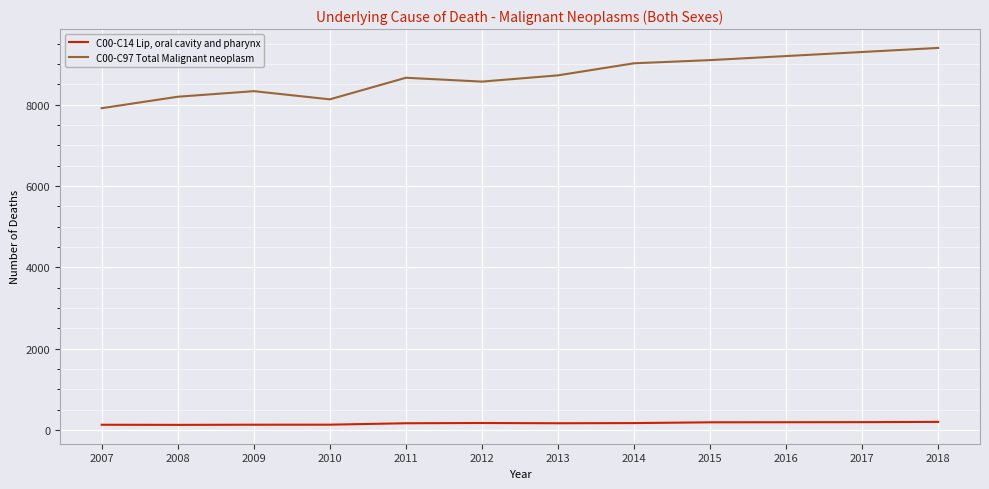

Is it true that C00-C97 Total Malignant neoplasm equals 9300 at 2017?

True